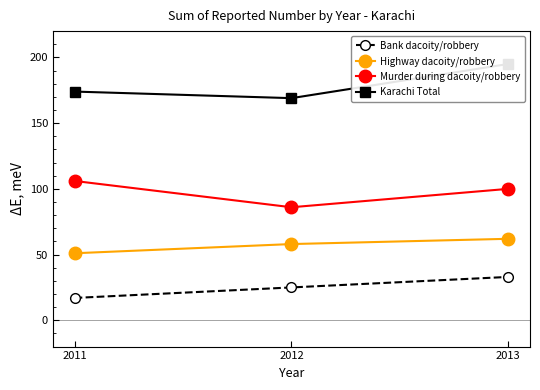

How many categories are shown in the chart?

3